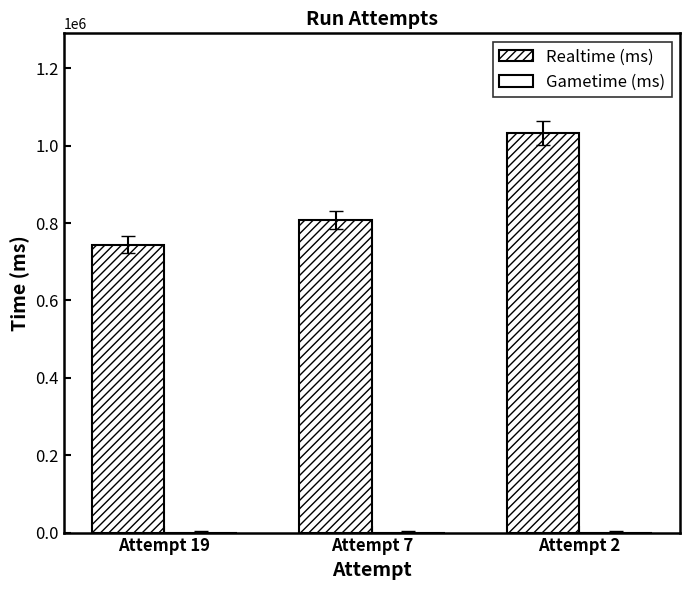

Are the bars horizontal?

No